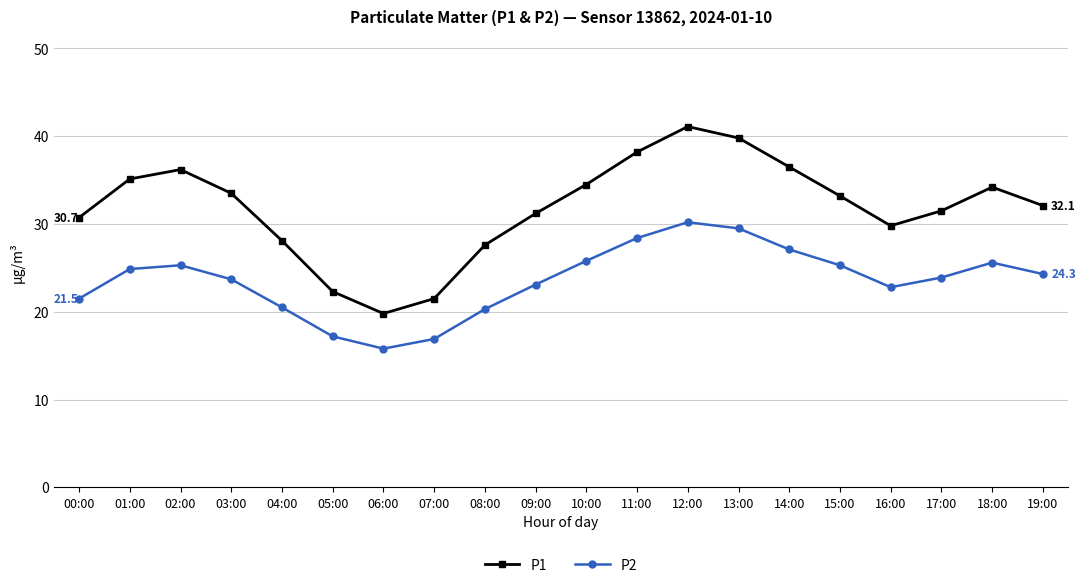

Which series has the largest range (max minus min)?

P1